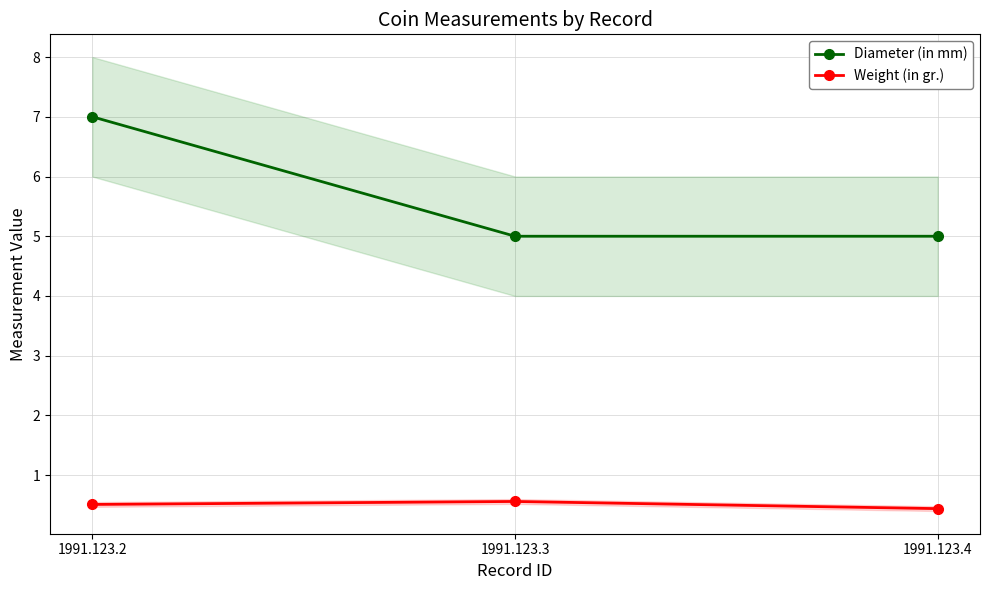

At which category does the chart reach its minimum across all series?

1991.123.4